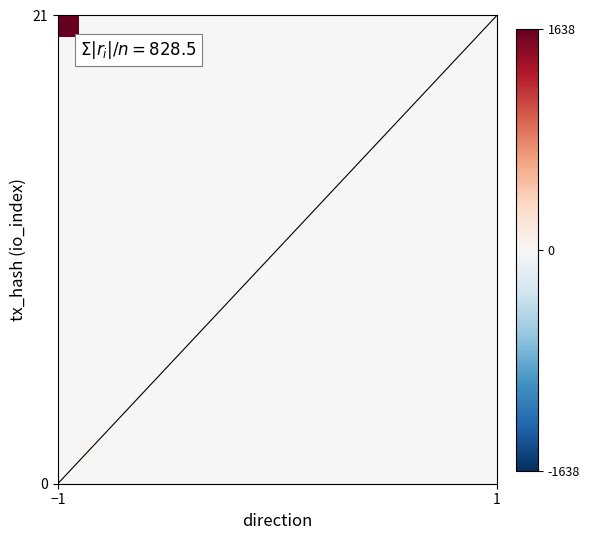

At how many categories does at least one series exceed 1560?

1